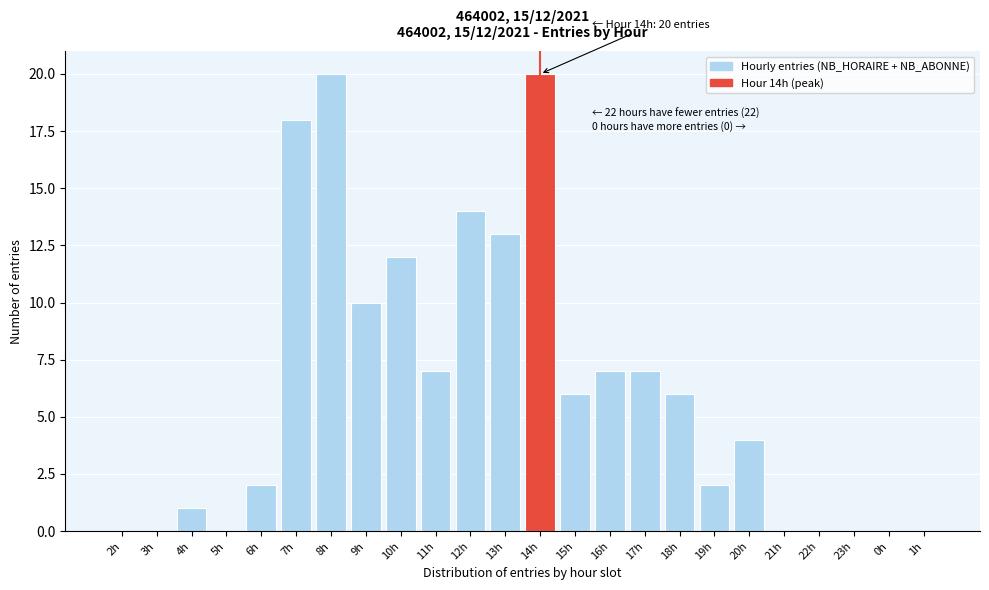

Reading right to left, transcribe all the data shown in this chart.

1h=0	0h=0	23h=0	22h=0	21h=0	20h=4	19h=2	18h=6	17h=7	16h=7	15h=6	14h=20	13h=13	12h=14	11h=7	10h=12	9h=10	8h=20	7h=18	6h=2	5h=0	4h=1	3h=0	2h=0